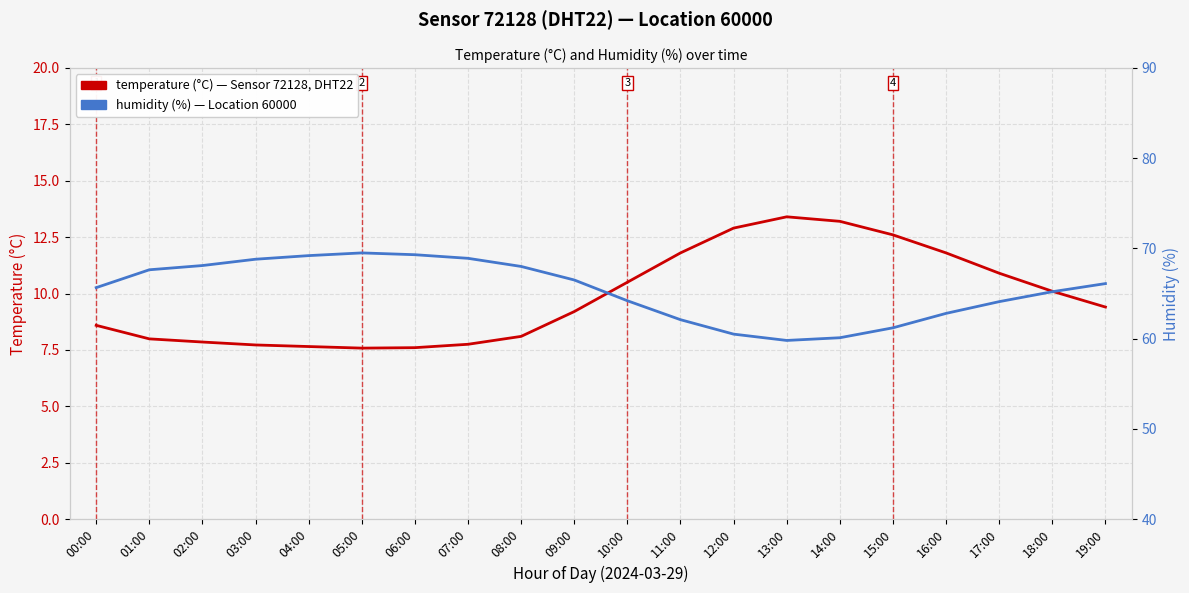

How many interior local peaks does the temperature series have?

1